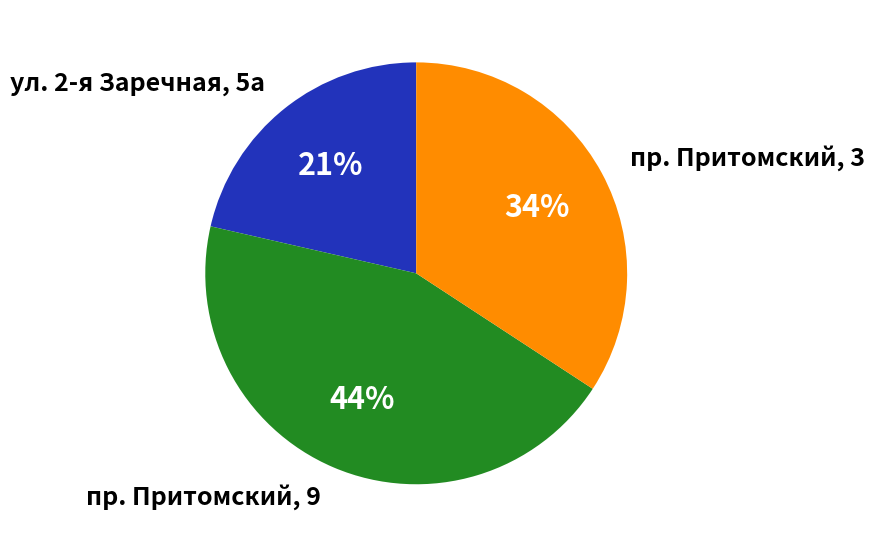

Is пр. Притомский, 9 the majority of the pie?

No